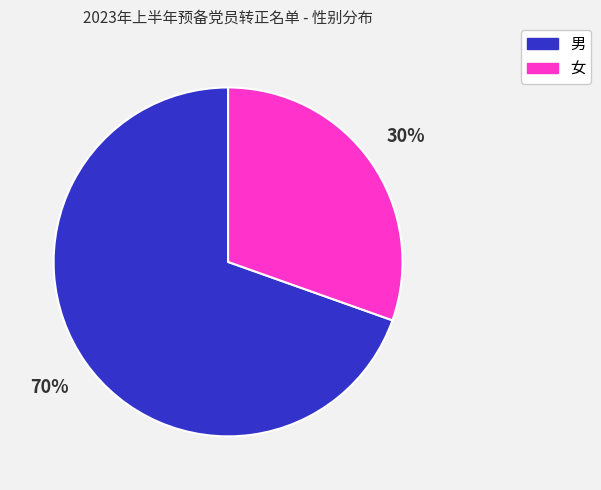

Does any single category account for the majority?

Yes